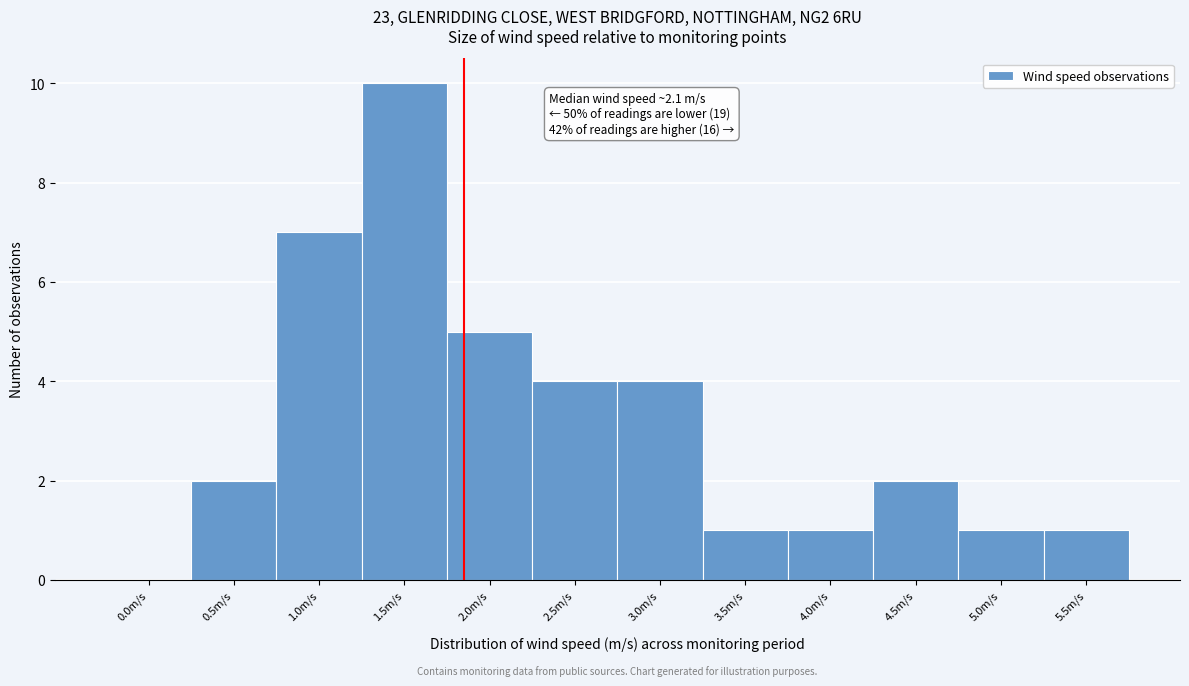

Reading left to right, what are all the values shown in this chart?

0.0m/s=0	0.5m/s=2	1.0m/s=7	1.5m/s=10	2.0m/s=5	2.5m/s=4	3.0m/s=4	3.5m/s=1	4.0m/s=1	4.5m/s=2	5.0m/s=1	5.5m/s=1